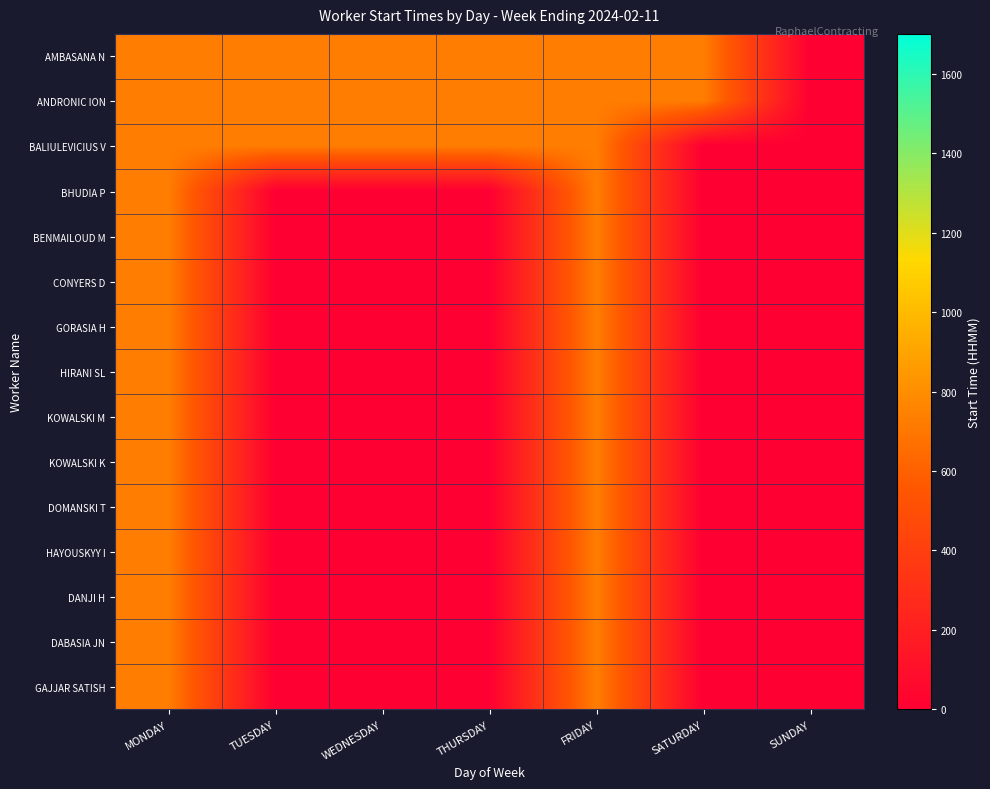

Reading right to left, transcribe all the data shown in this chart.

AMBASANA N: SUNDAY=0	SATURDAY=730	FRIDAY=730	THURSDAY=730	WEDNESDAY=730	TUESDAY=730	MONDAY=730
ANDRONIC ION: SUNDAY=0	SATURDAY=730	FRIDAY=730	THURSDAY=730	WEDNESDAY=730	TUESDAY=730	MONDAY=730
BALIULEVICIUS V: SUNDAY=0	SATURDAY=0	FRIDAY=730	THURSDAY=730	WEDNESDAY=730	TUESDAY=730	MONDAY=730
BHUDIA P: SUNDAY=0	SATURDAY=0	FRIDAY=730	THURSDAY=0	WEDNESDAY=0	TUESDAY=0	MONDAY=730
BENMAILOUD M: SUNDAY=0	SATURDAY=0	FRIDAY=730	THURSDAY=0	WEDNESDAY=0	TUESDAY=0	MONDAY=730
CONYERS D: SUNDAY=0	SATURDAY=0	FRIDAY=730	THURSDAY=0	WEDNESDAY=0	TUESDAY=0	MONDAY=730
GORASIA H: SUNDAY=0	SATURDAY=0	FRIDAY=730	THURSDAY=0	WEDNESDAY=0	TUESDAY=0	MONDAY=730
HIRANI SL: SUNDAY=0	SATURDAY=0	FRIDAY=730	THURSDAY=0	WEDNESDAY=0	TUESDAY=0	MONDAY=730
KOWALSKI M: SUNDAY=0	SATURDAY=0	FRIDAY=730	THURSDAY=0	WEDNESDAY=0	TUESDAY=0	MONDAY=730
KOWALSKI K: SUNDAY=0	SATURDAY=0	FRIDAY=730	THURSDAY=0	WEDNESDAY=0	TUESDAY=0	MONDAY=730
DOMANSKI T: SUNDAY=0	SATURDAY=0	FRIDAY=730	THURSDAY=0	WEDNESDAY=0	TUESDAY=0	MONDAY=730
HAYOUSKYY I: SUNDAY=0	SATURDAY=0	FRIDAY=730	THURSDAY=0	WEDNESDAY=0	TUESDAY=0	MONDAY=730
DANJI H: SUNDAY=0	SATURDAY=0	FRIDAY=730	THURSDAY=0	WEDNESDAY=0	TUESDAY=0	MONDAY=730
DABASIA JN: SUNDAY=0	SATURDAY=0	FRIDAY=730	THURSDAY=0	WEDNESDAY=0	TUESDAY=0	MONDAY=730
GAJJAR SATISH: SUNDAY=0	SATURDAY=0	FRIDAY=730	THURSDAY=0	WEDNESDAY=0	TUESDAY=0	MONDAY=730